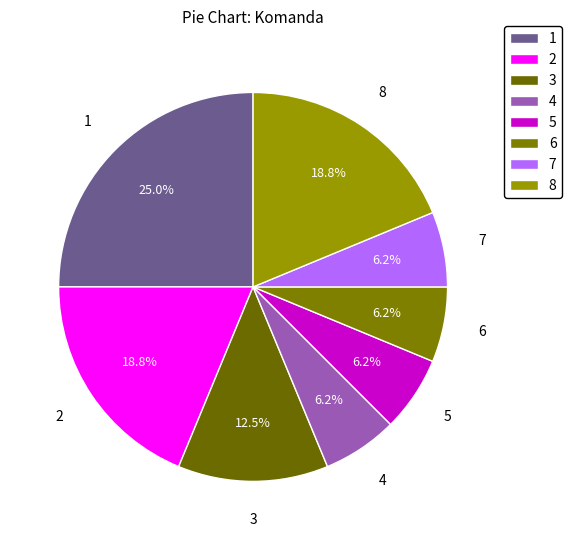

What is the ratio of the value at 8 to the value at 7?

3.0